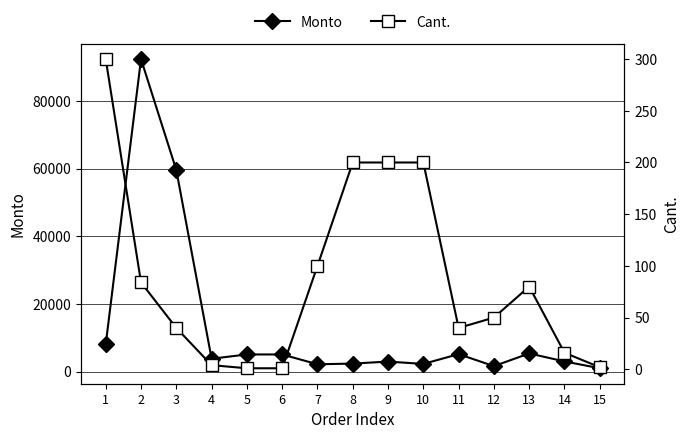

What is the minimum value for Monto?

1020